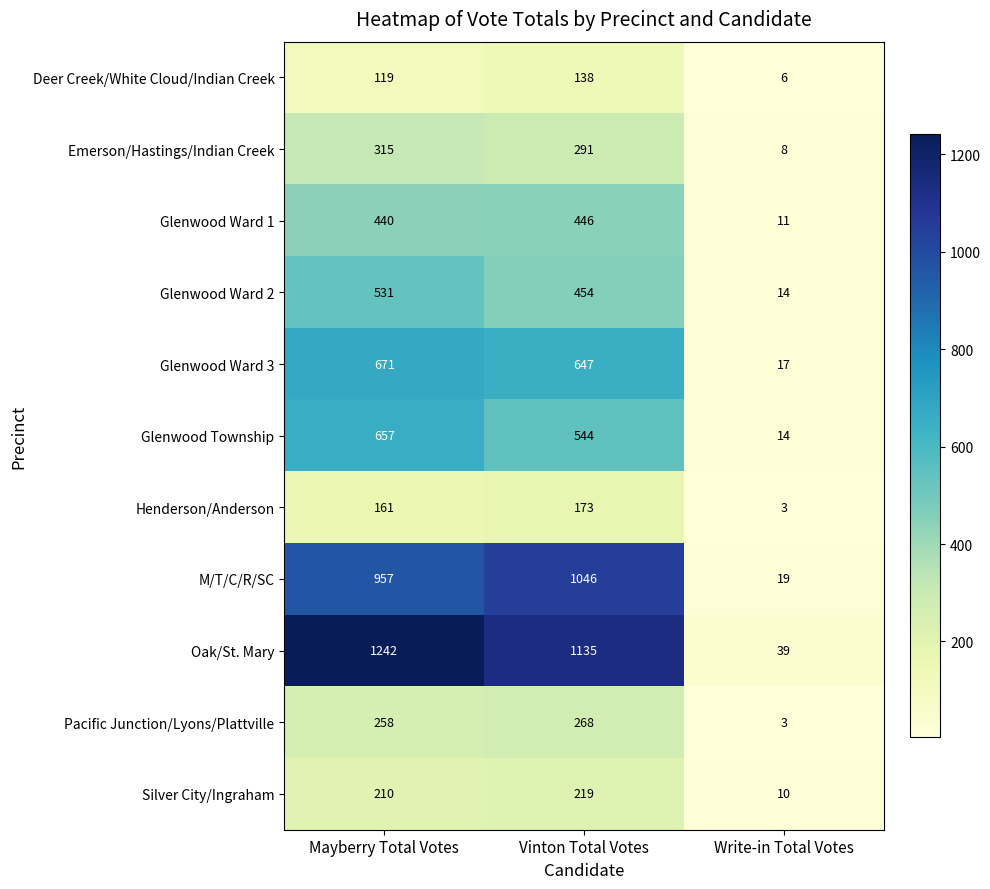

Is it true that Oak/St. Mary equals 398 at Vinton Total Votes?

False